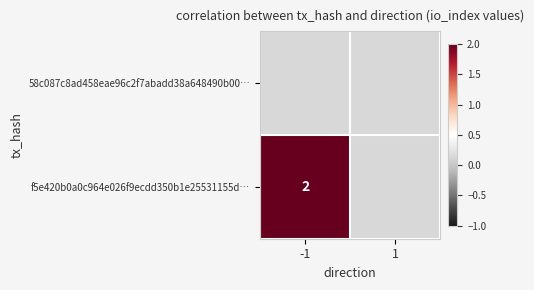

The f5e420b0a0c964e026f9ecdd350b1e25531155d… series shows 1 at -1. True or false?

False